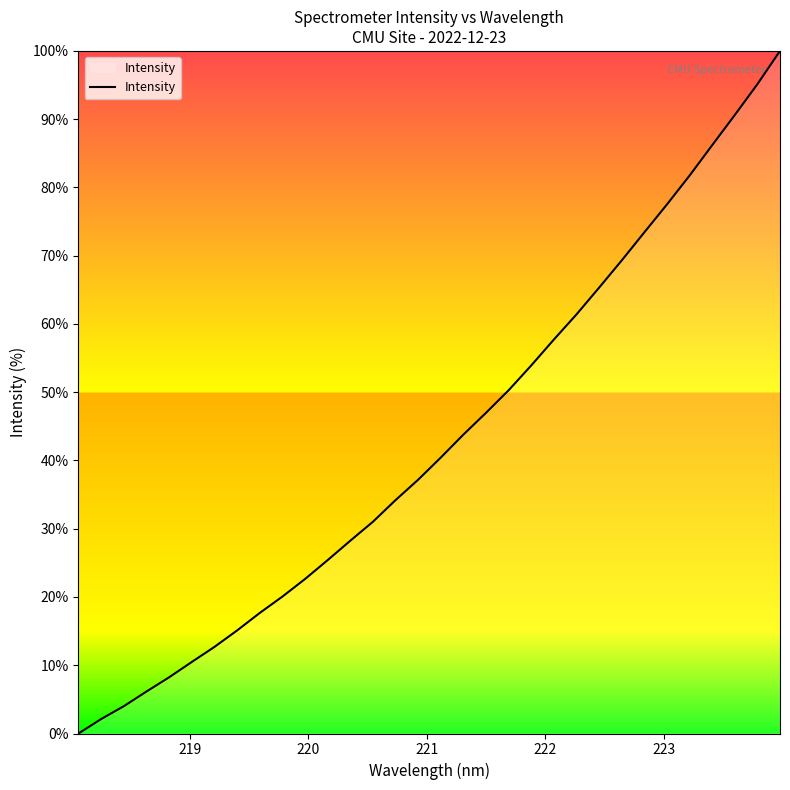

What is the difference between the maximum and minimum values?

100.0